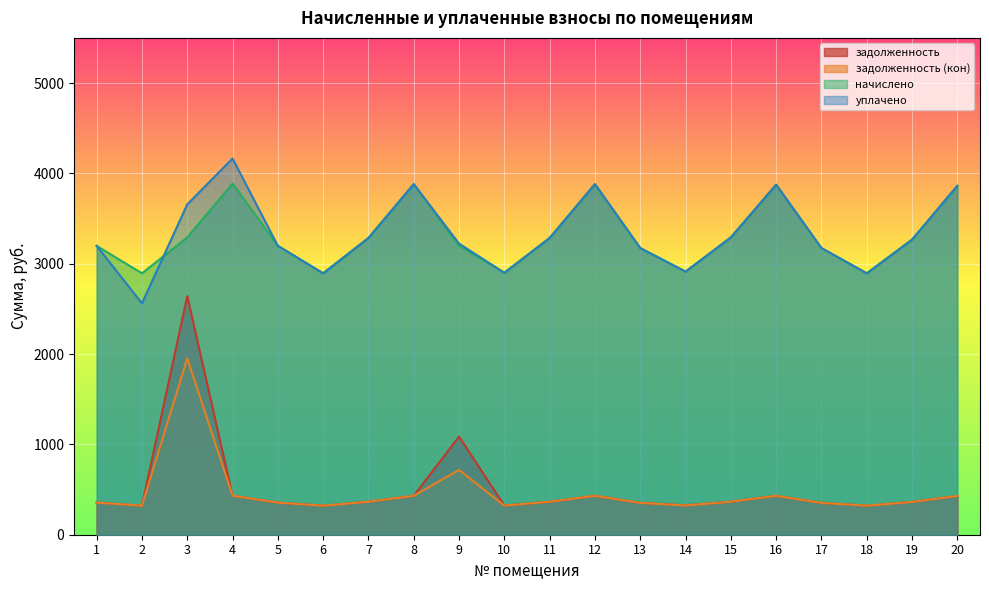

Between 12 and 1, which is larger?

12